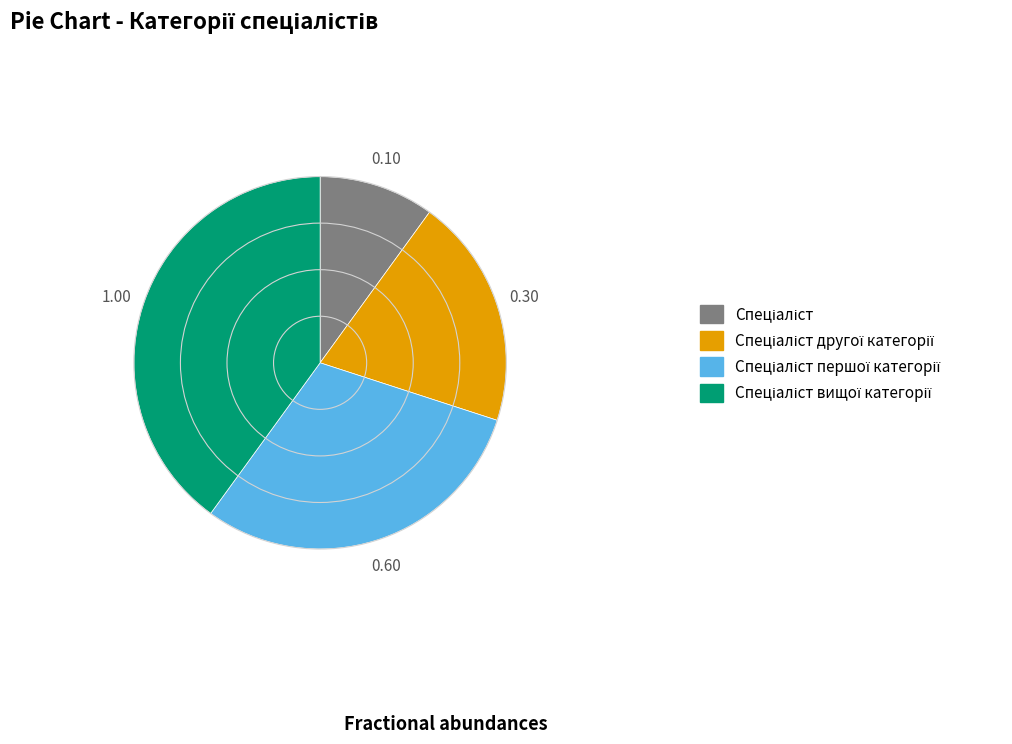

Is there a majority slice in this chart?

No